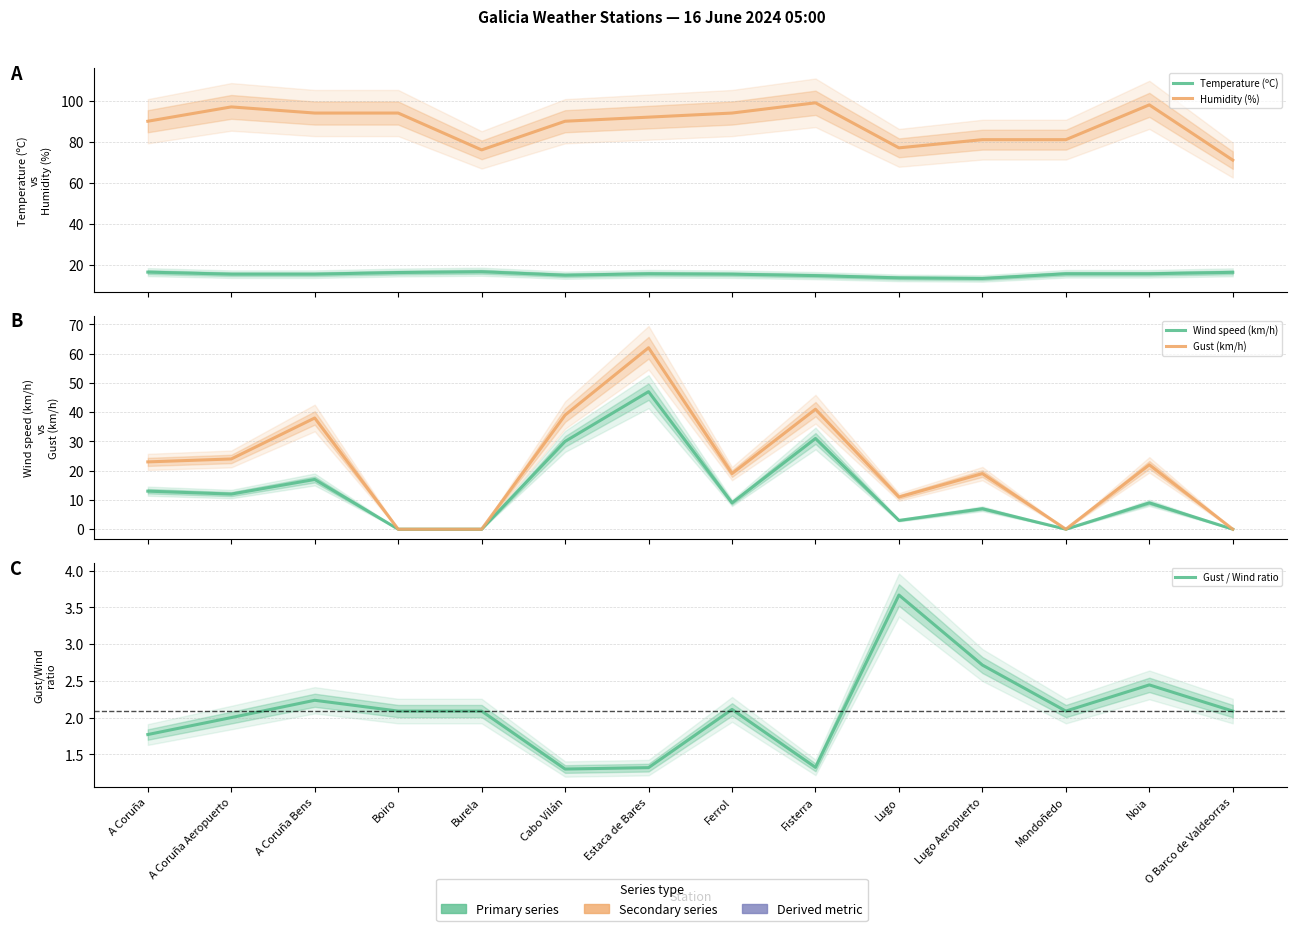

Which series has the largest total across all categories?

Humidity (%)